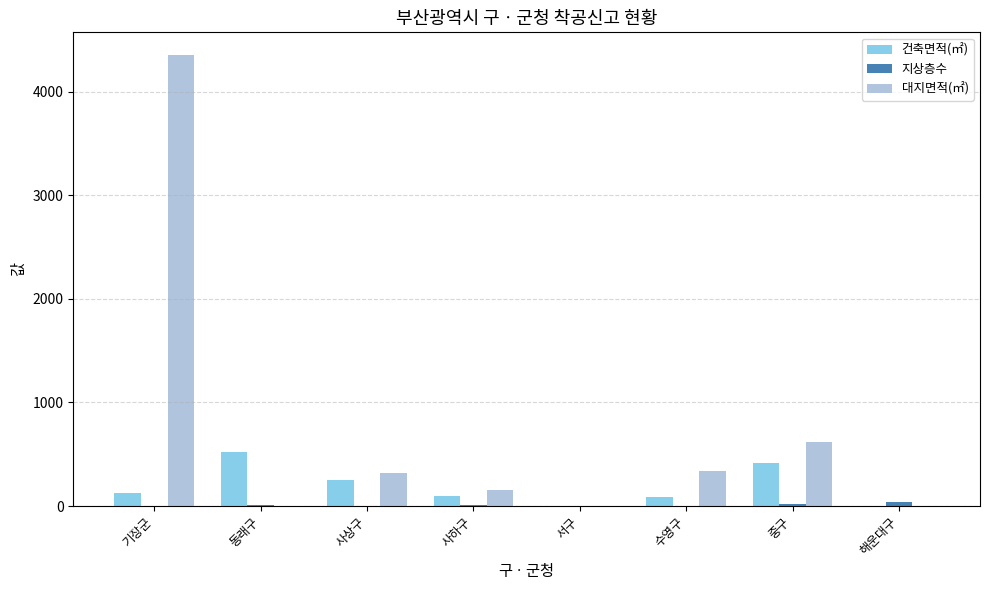

At which category is the sum across all series the highest?

기장군